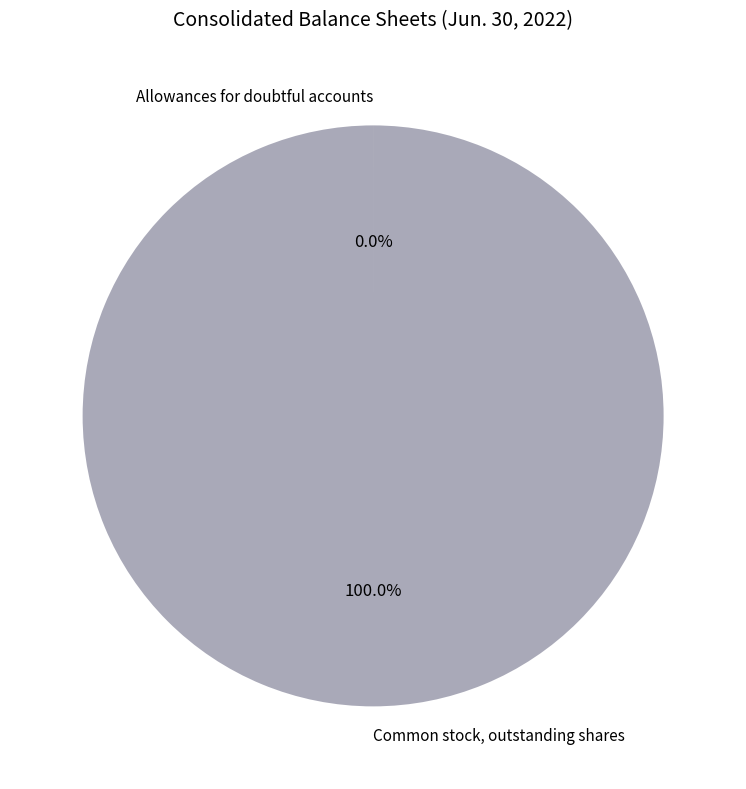

Which slice is the largest?

Common stock, outstanding shares